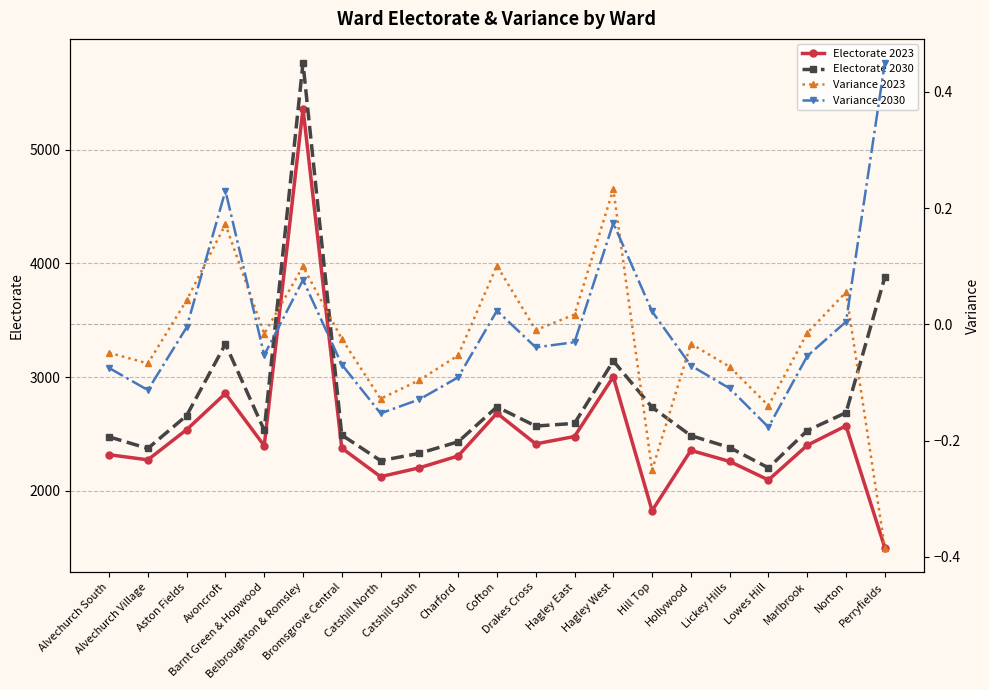

Which series has the largest total across all categories?

Electorate 2030